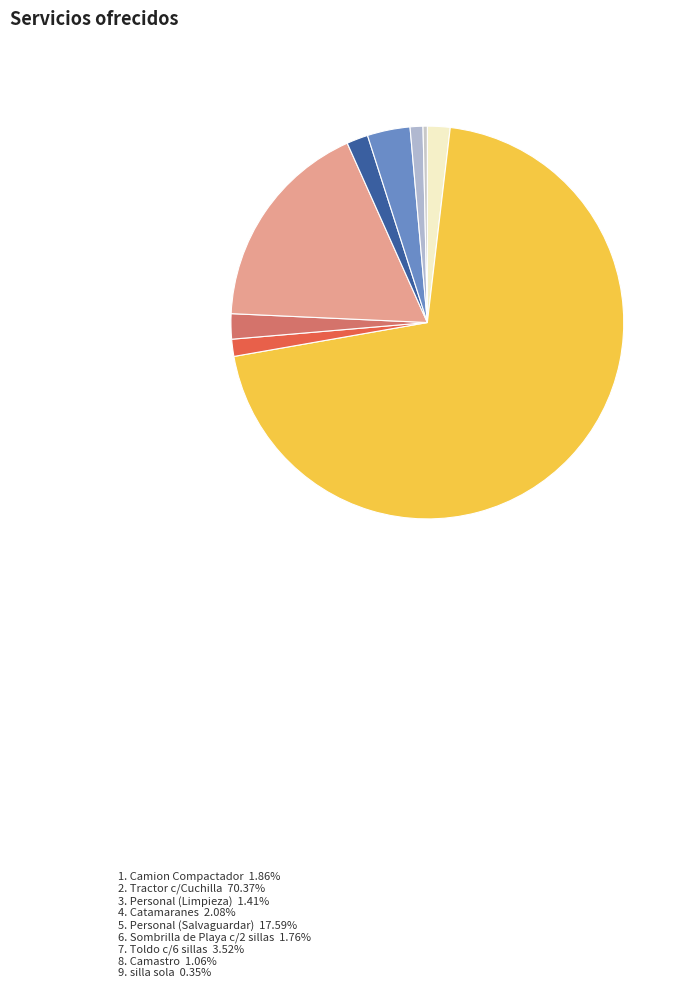

To the nearest percent, what is the average slice percentage?

11%